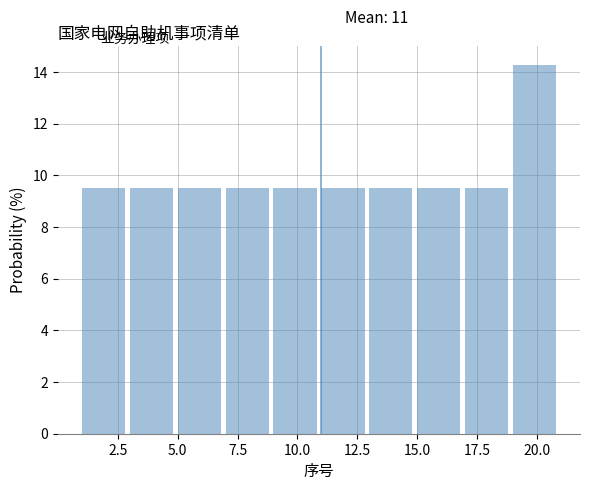

Which range on the x-axis has the tallest bar?

19 to 21